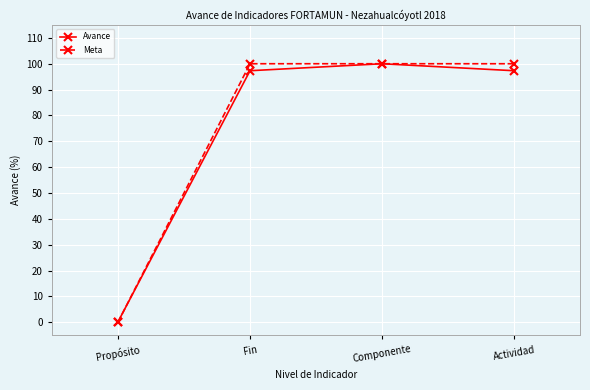

Where do Avance and Meta first cross each other?

Propósito and Fin